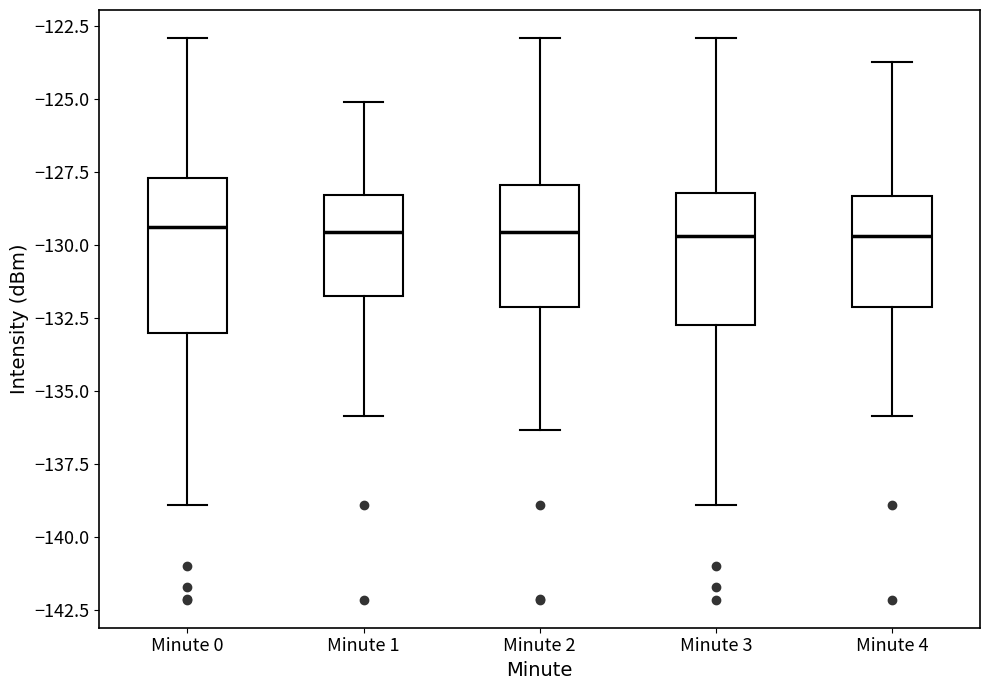

Where does the median line of the box for Minute 2 sit on the y-axis? The values are not printed on the chart, so give them approximately, as read against the axis.

-129.5